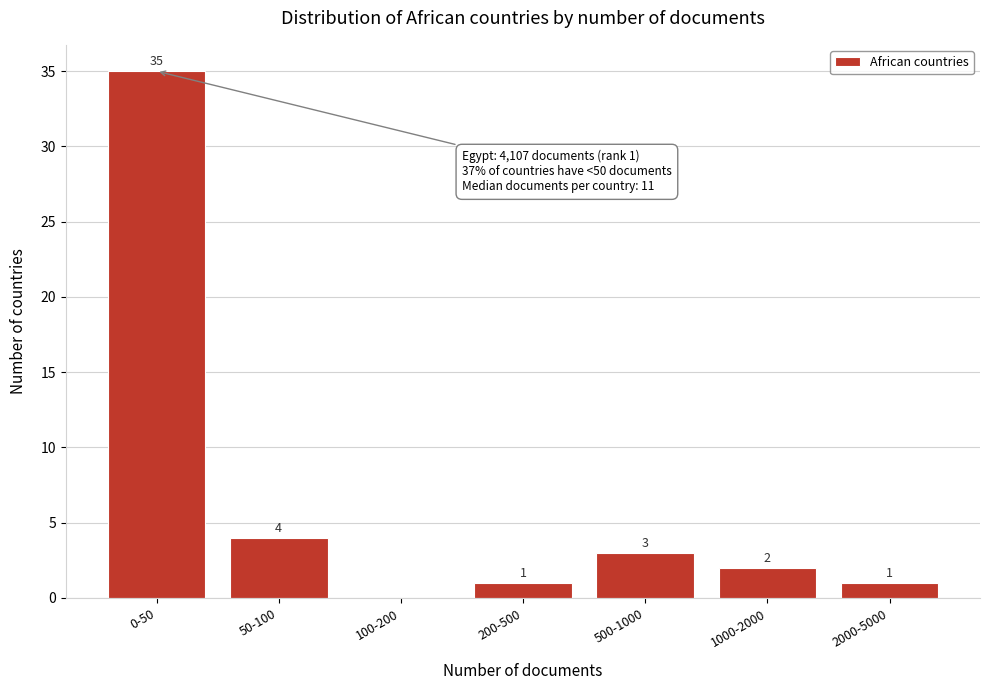

Reading left to right, what are all the values shown in this chart?

0-50=35	50-100=4	100-200=0	200-500=1	500-1000=3	1000-2000=2	2000-5000=1